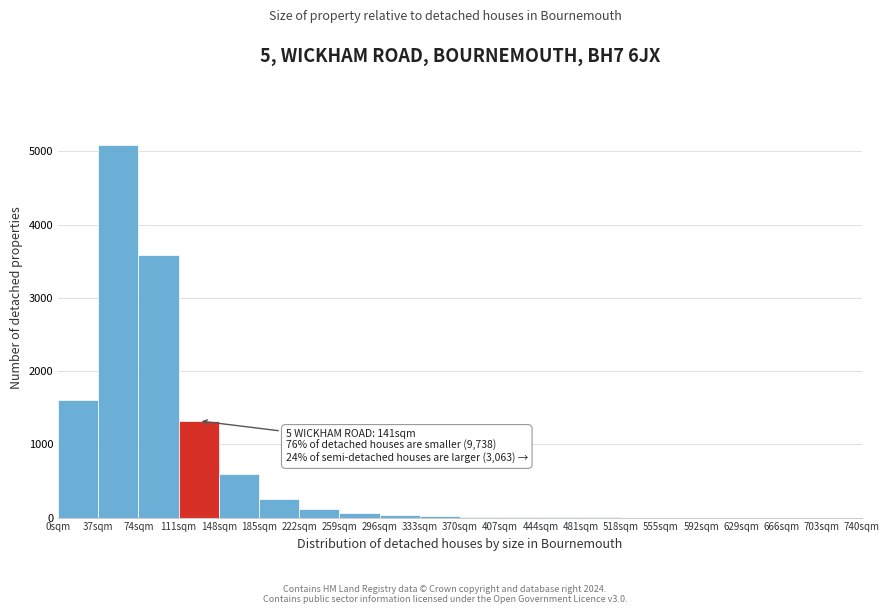

Which range on the x-axis has the tallest bar?

37 to 74